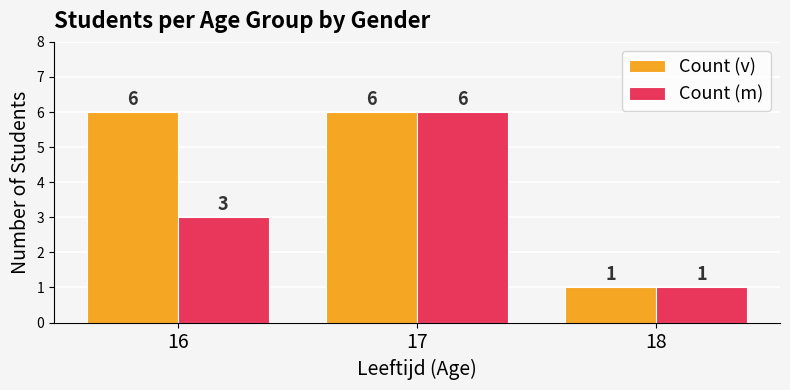

Reading left to right, extract all data points from this chart.

Count (v): 6	6	1
Count (m): 3	6	1